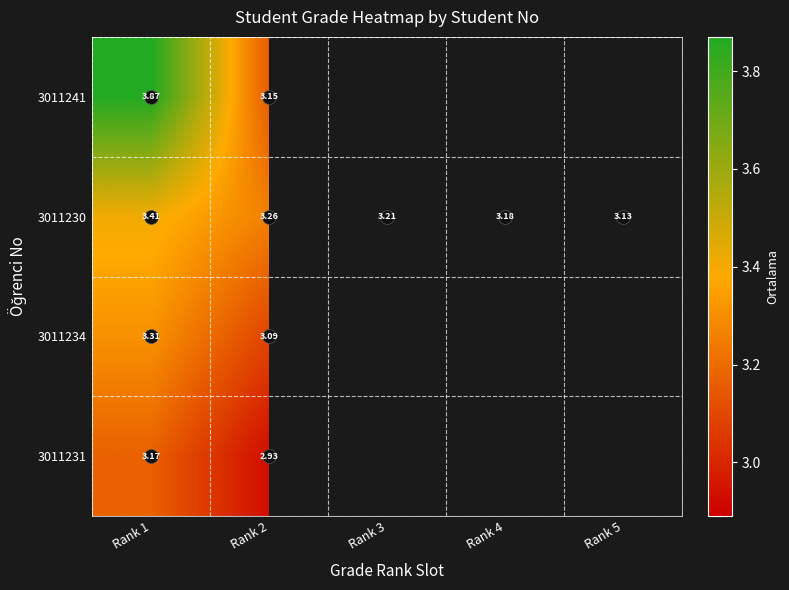

Which series has the largest range (max minus min)?

3011241